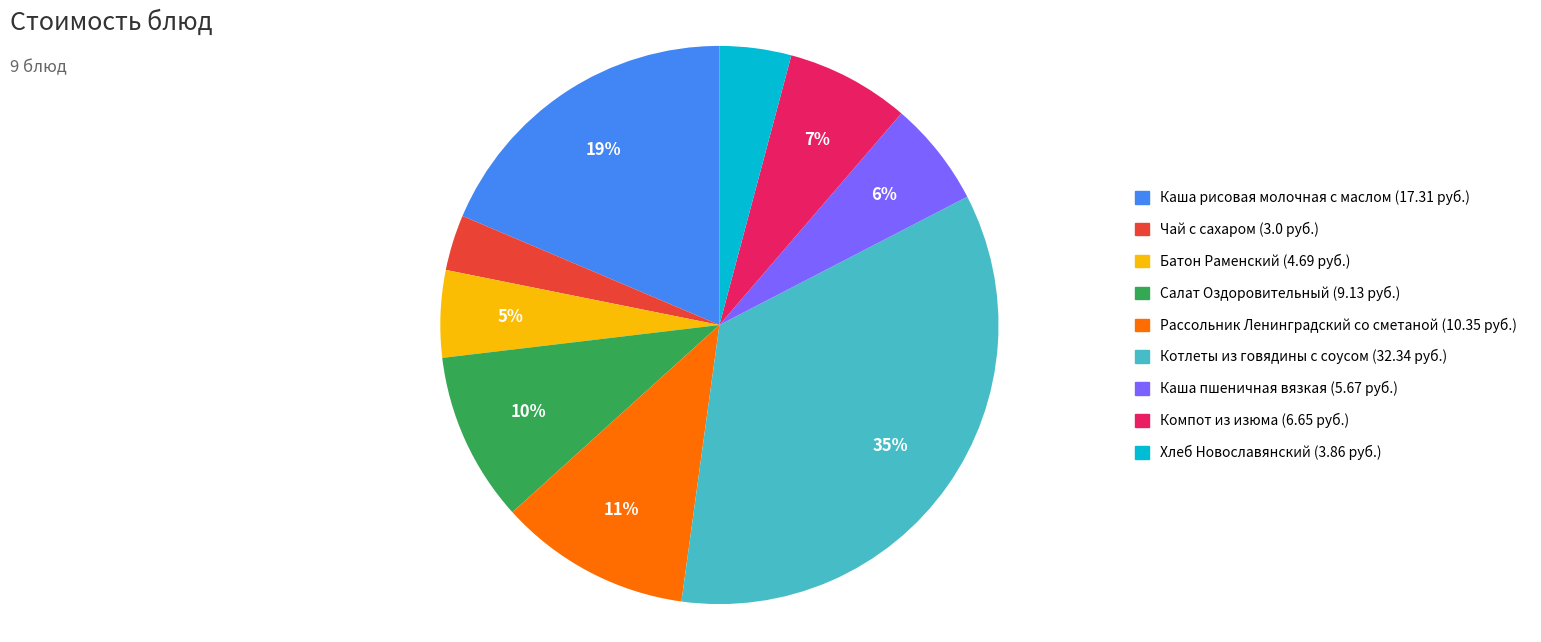

True or false: Батон Раменский accounts for 14% of the total.

False